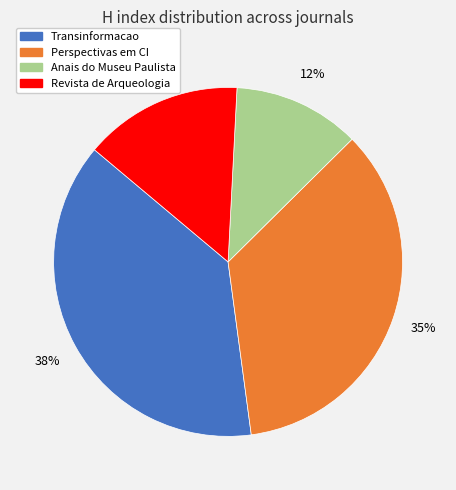

Does any single category account for the majority?

No